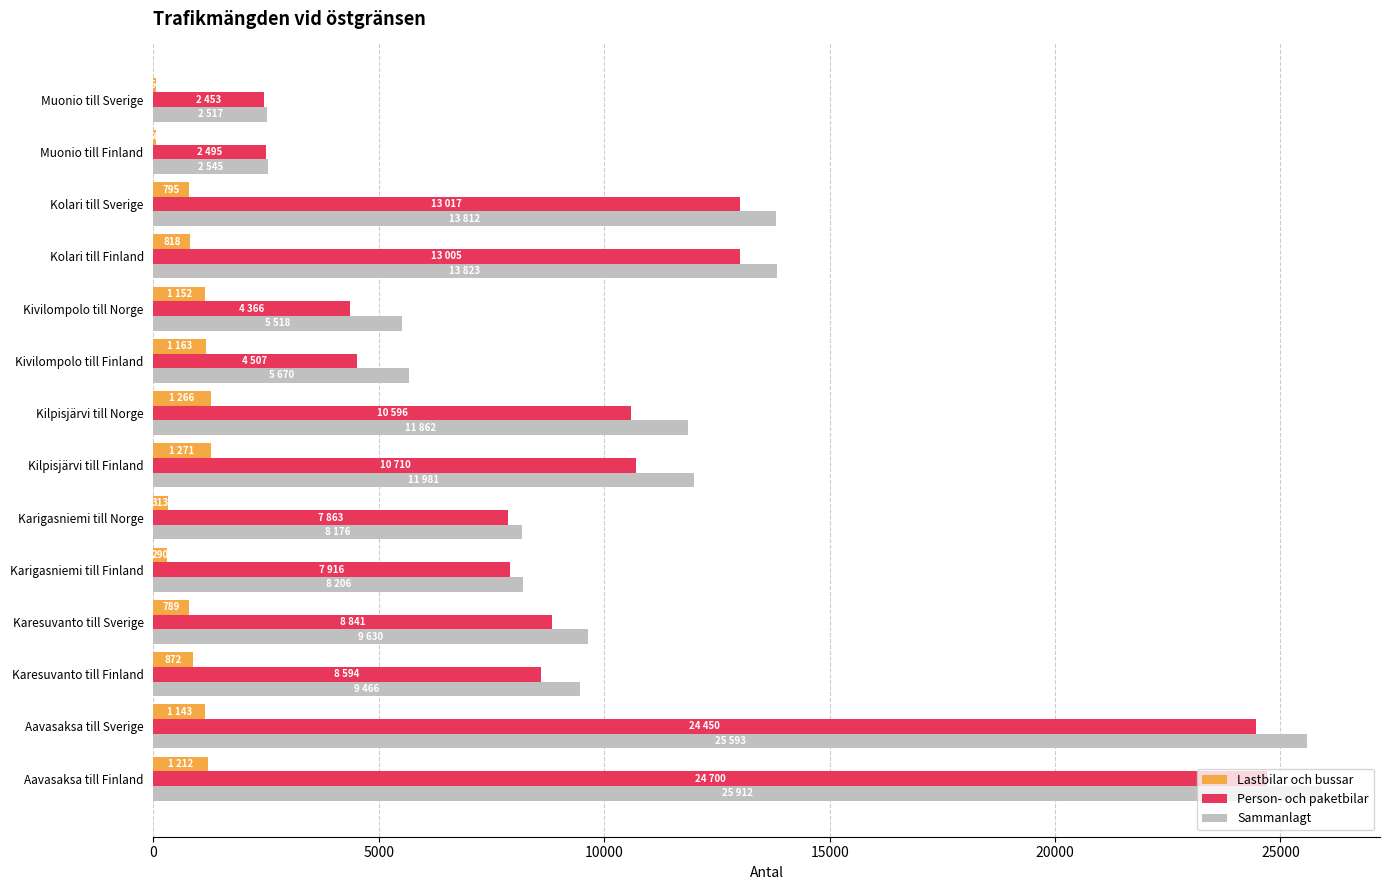

How many data points does each series have?

14